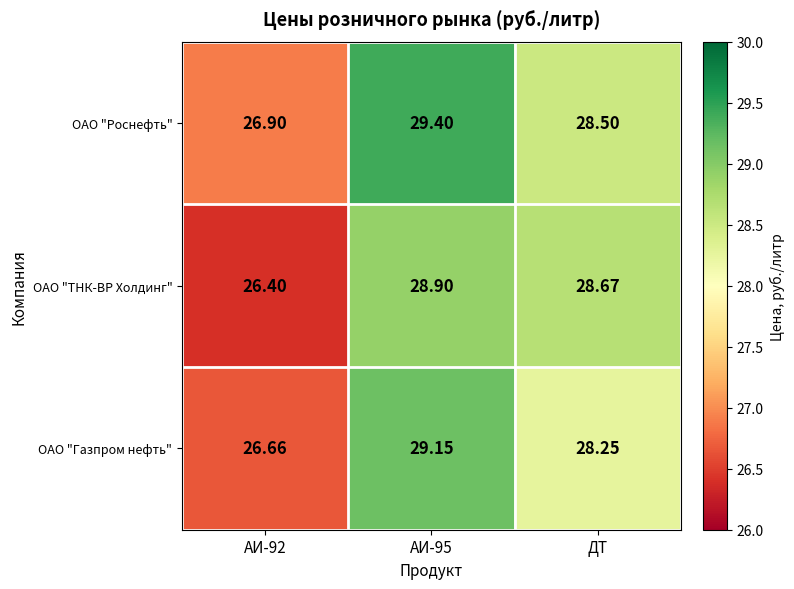

List the series in order of their peak value, lowest first.

ОАО "ТНК-ВР Холдинг", ОАО "Газпром нефть", ОАО "Роснефть"